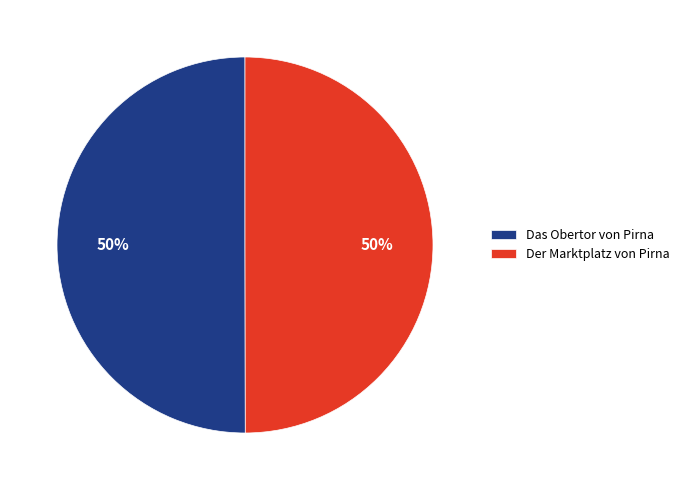

What is the ratio of the value at Der Marktplatz von Pirna to the value at Das Obertor von Pirna?

1.0